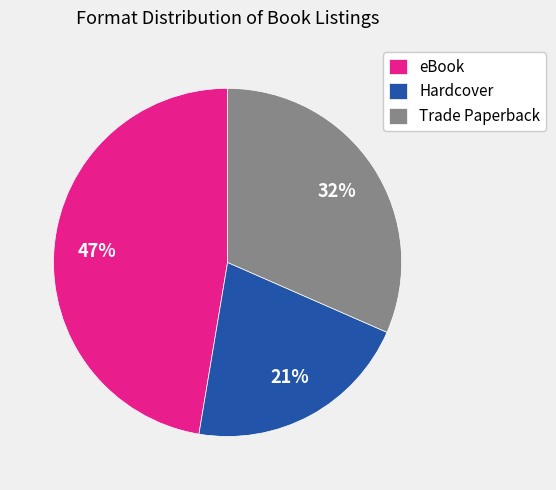

True or false: Hardcover accounts for 21% of the total.

True